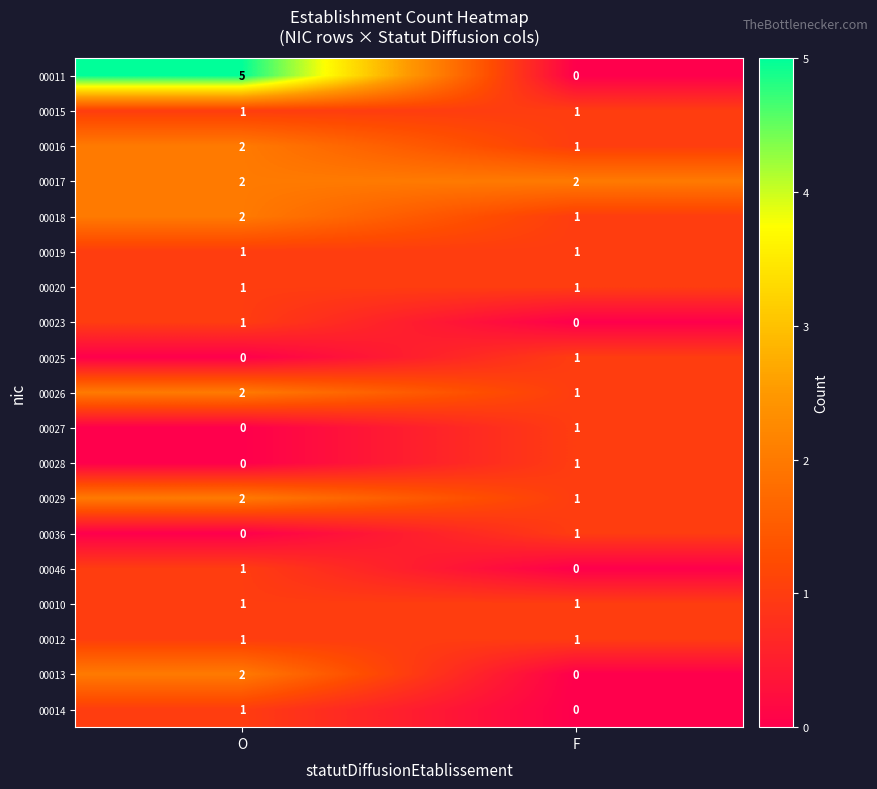

Is it true that 00029 equals 1 at O?

False